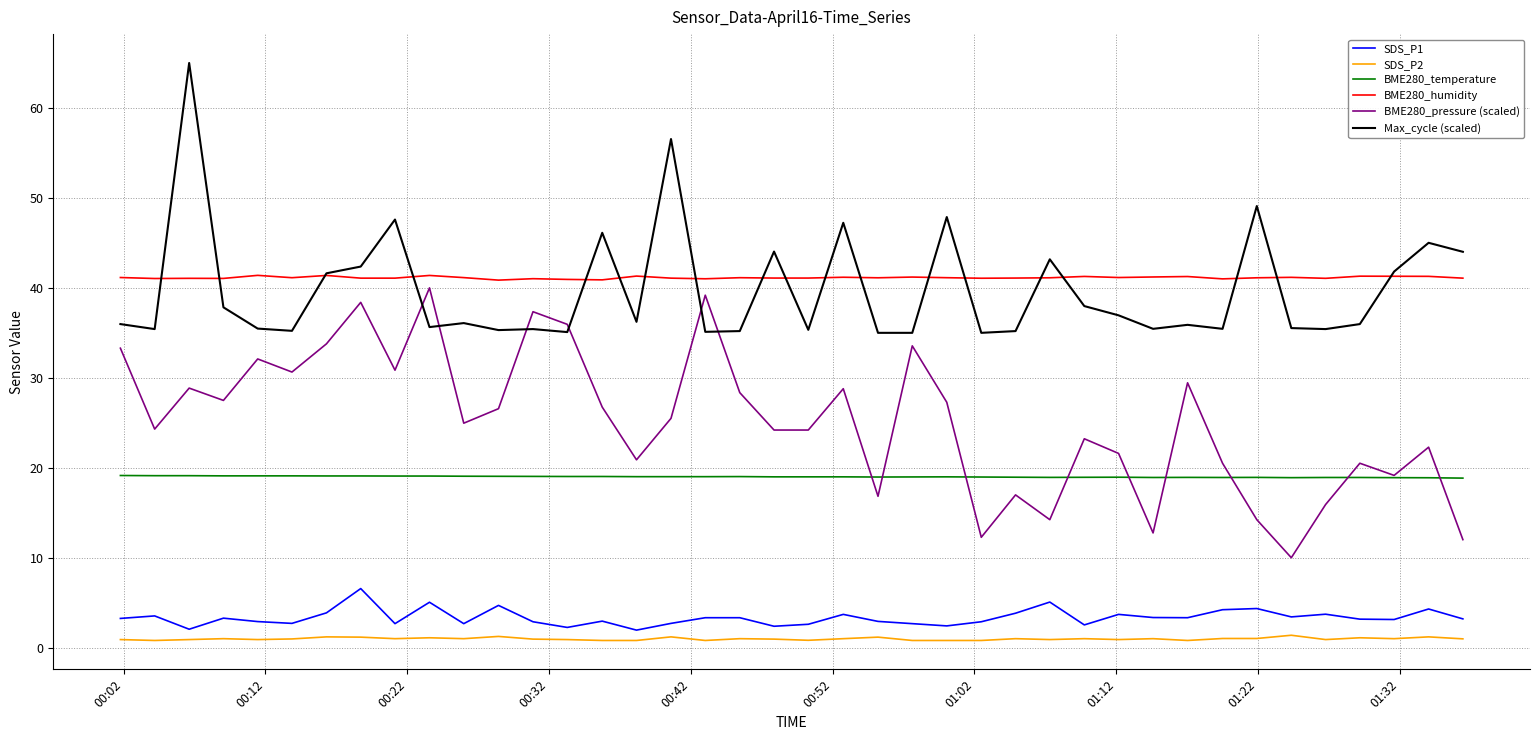

How many lines are shown in the chart?

6